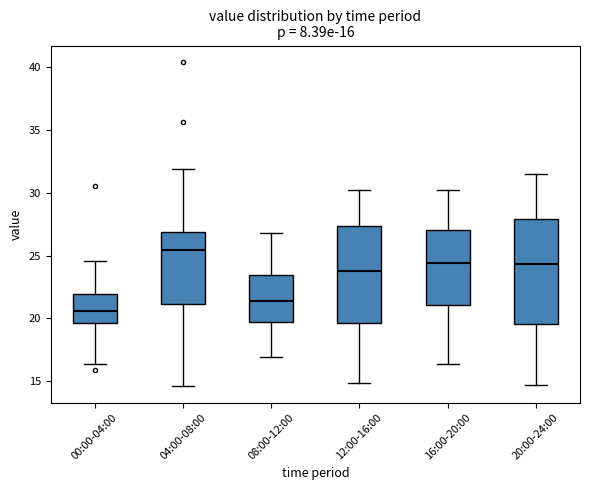

Which box has the highest median line?

04:00-08:00